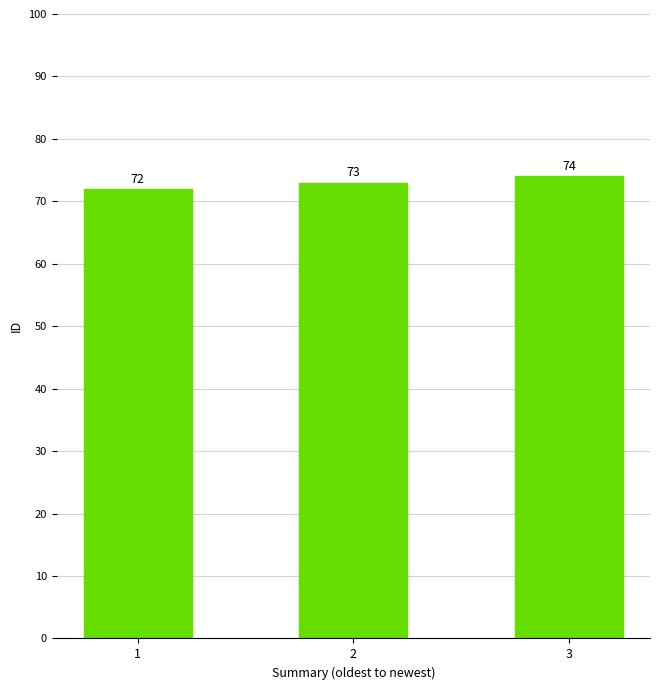

How many data points are less than 73?

1